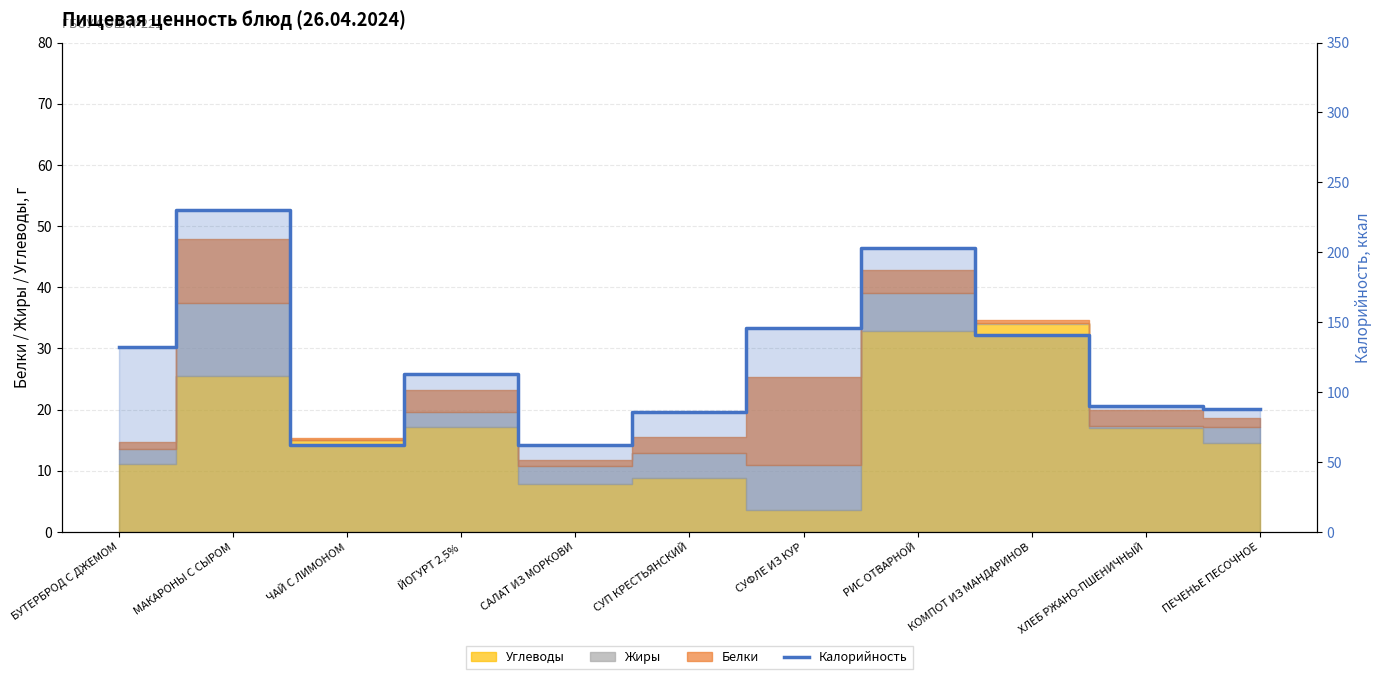

Is it true that the value at СУФЛЕ ИЗ КУР is 146.0?

True